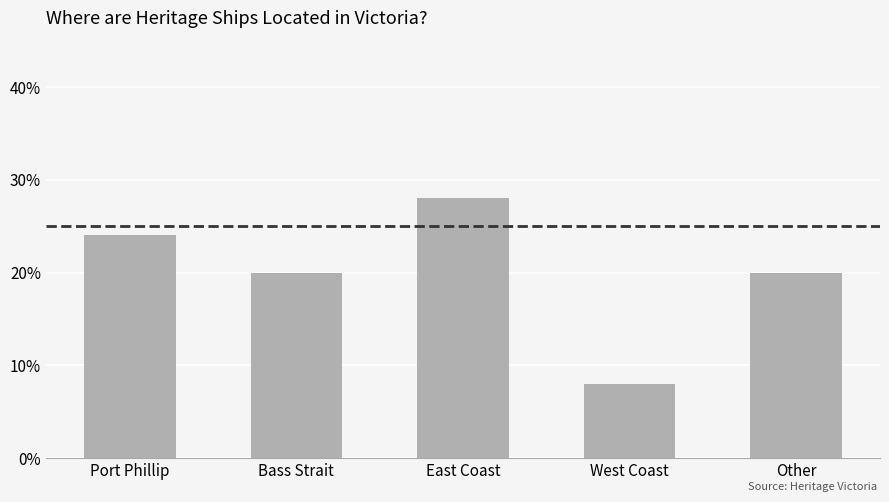

Reading right to left, what are all the values shown in this chart?

Other=20.0	West Coast=8.0	East Coast=28.0	Bass Strait=20.0	Port Phillip=24.0